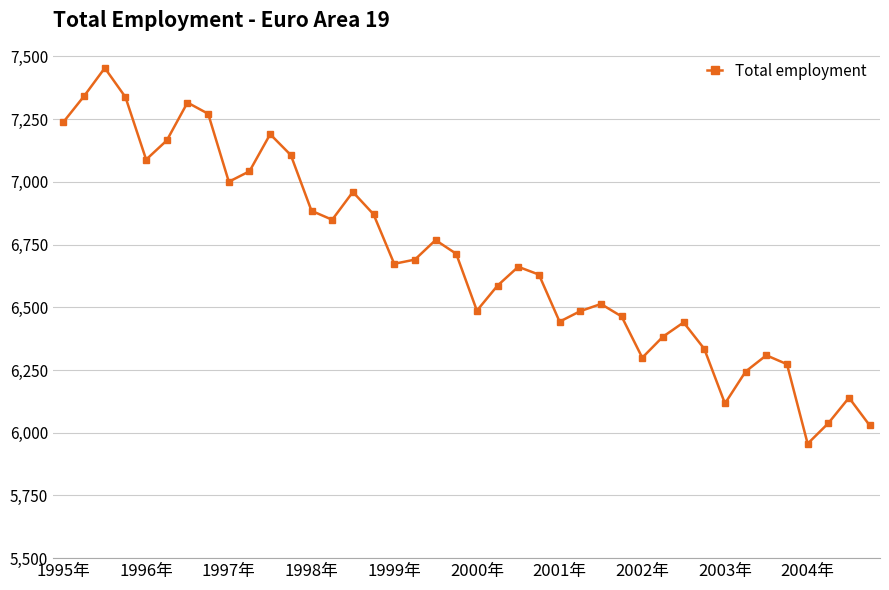

Is this an area chart (filled region under the line)?

No